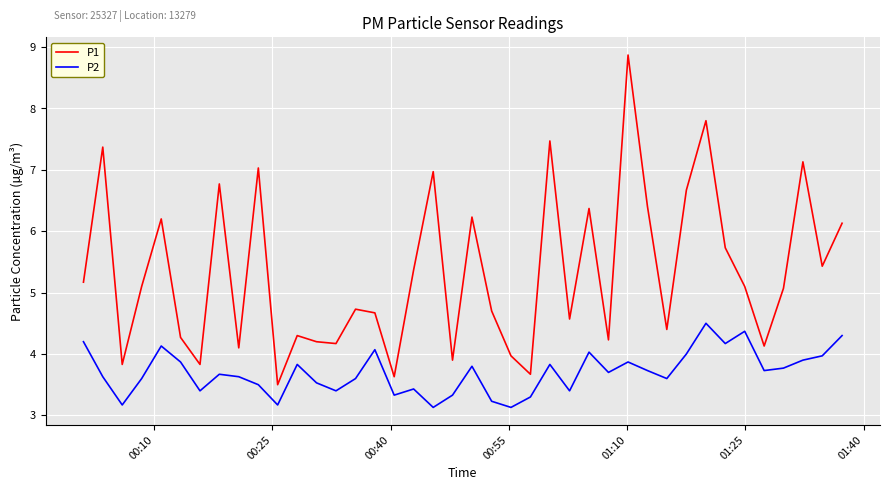

How many interior local peaks does the P2 series have?

11